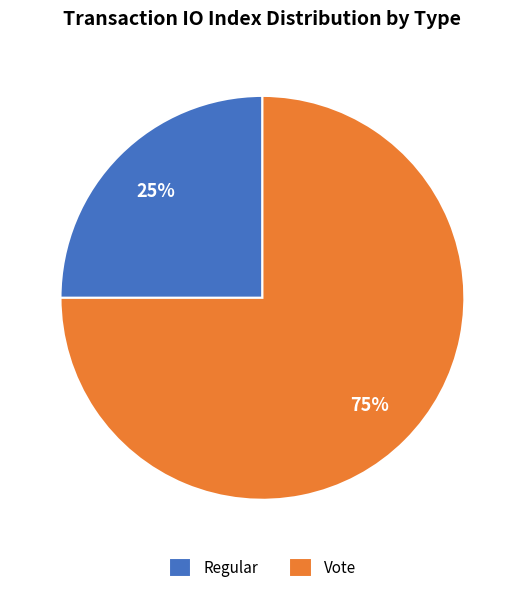

The Vote slice represents 75% of the pie. True or false?

True